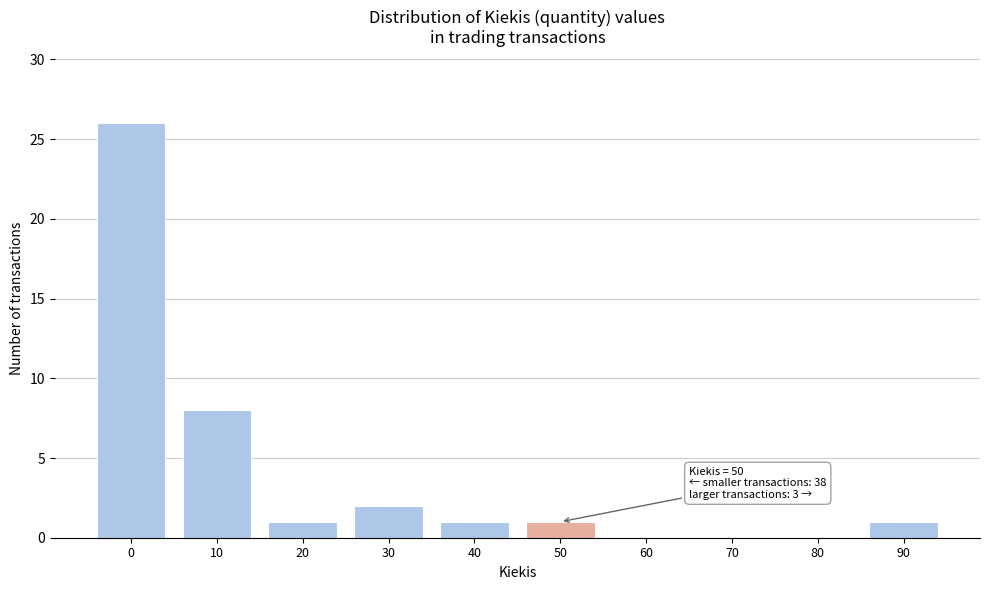

Reading left to right, extract all data points from this chart.

0=26	10=8	20=1	30=2	40=1	50=1	60=0	70=0	80=0	90=1